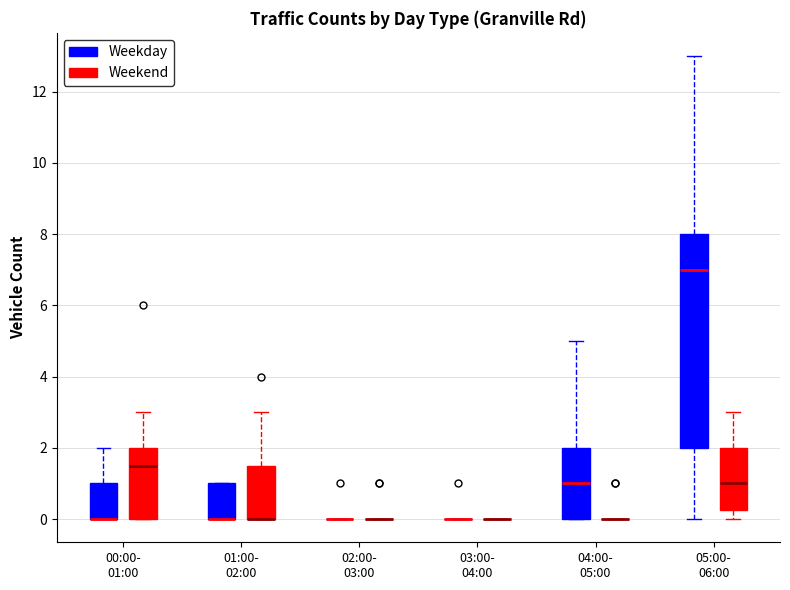

Where is the upper edge of the box for 04:00- 05:00 (Weekday) on the y-axis? The values are not printed on the chart, so give them approximately, as read against the axis.

2.0